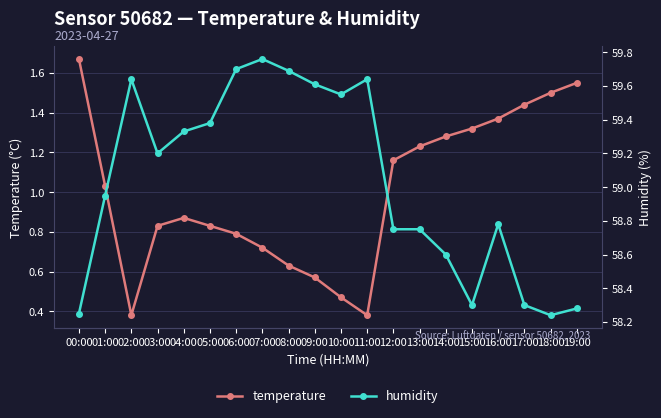

What is the difference between the second highest and second lowest values in the humidity series?

1.5